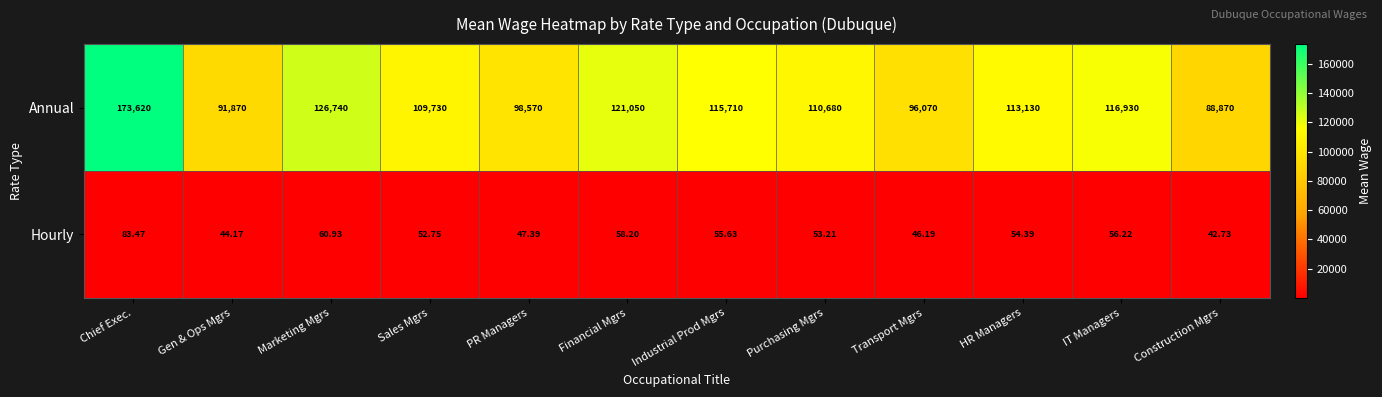

Where does the Hourly series first go above 54?

Chief Exec.